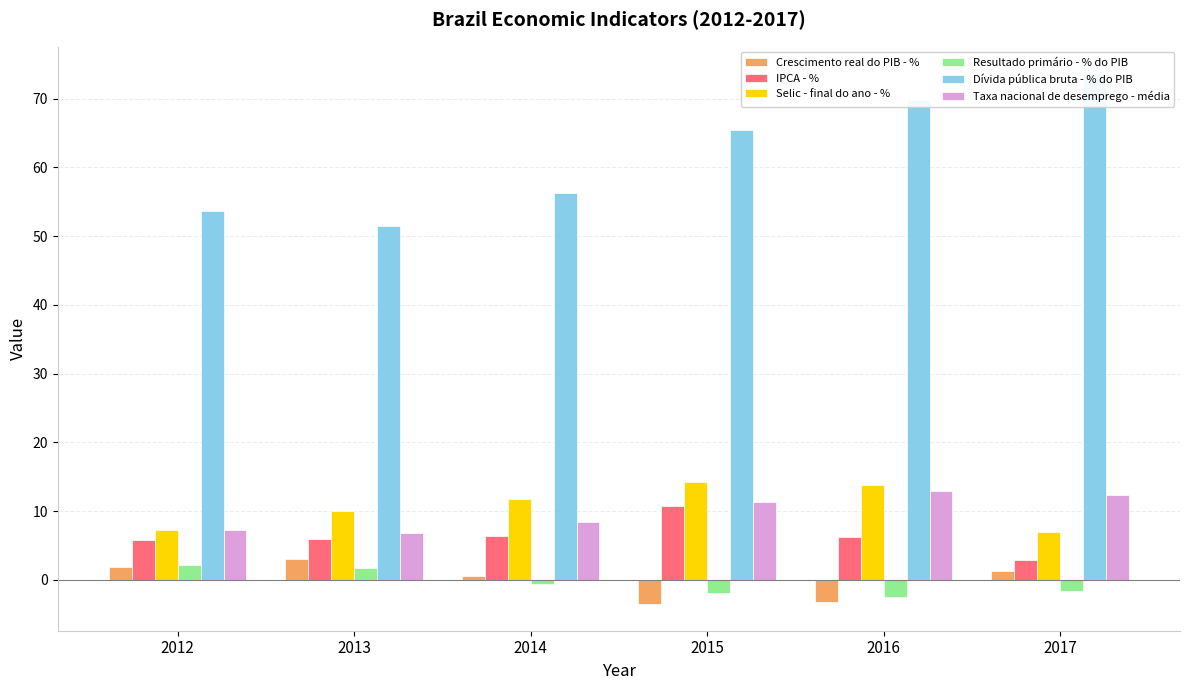

At which label does IPCA - % reach its minimum?

2017